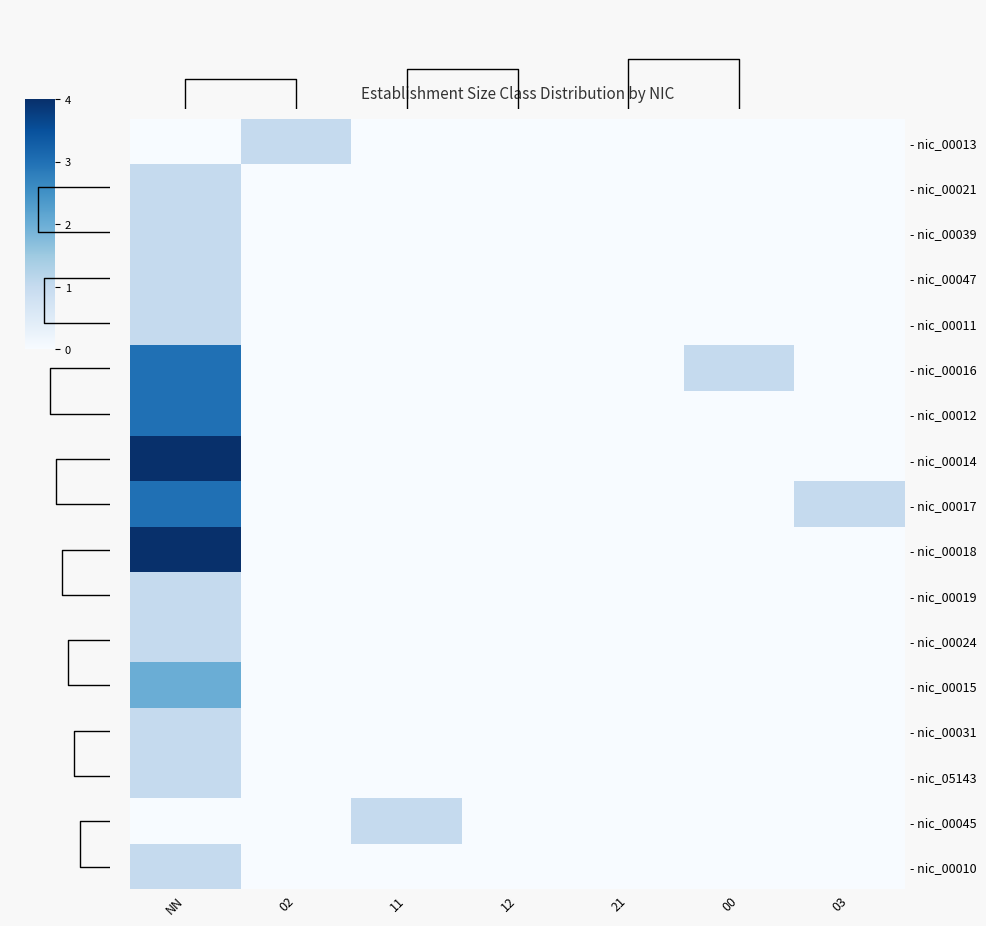

At which category is the sum across all series the highest?

NN